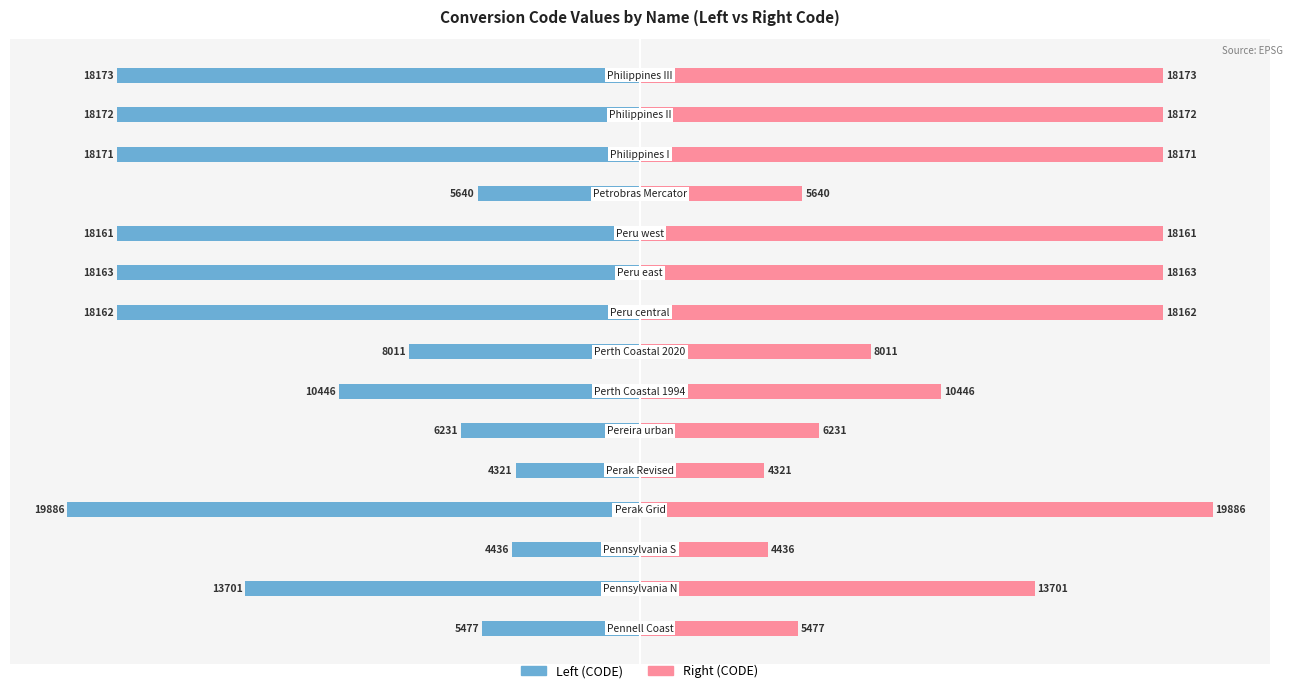

The Left (CODE) series shows -27.1 at 7. True or false?

False